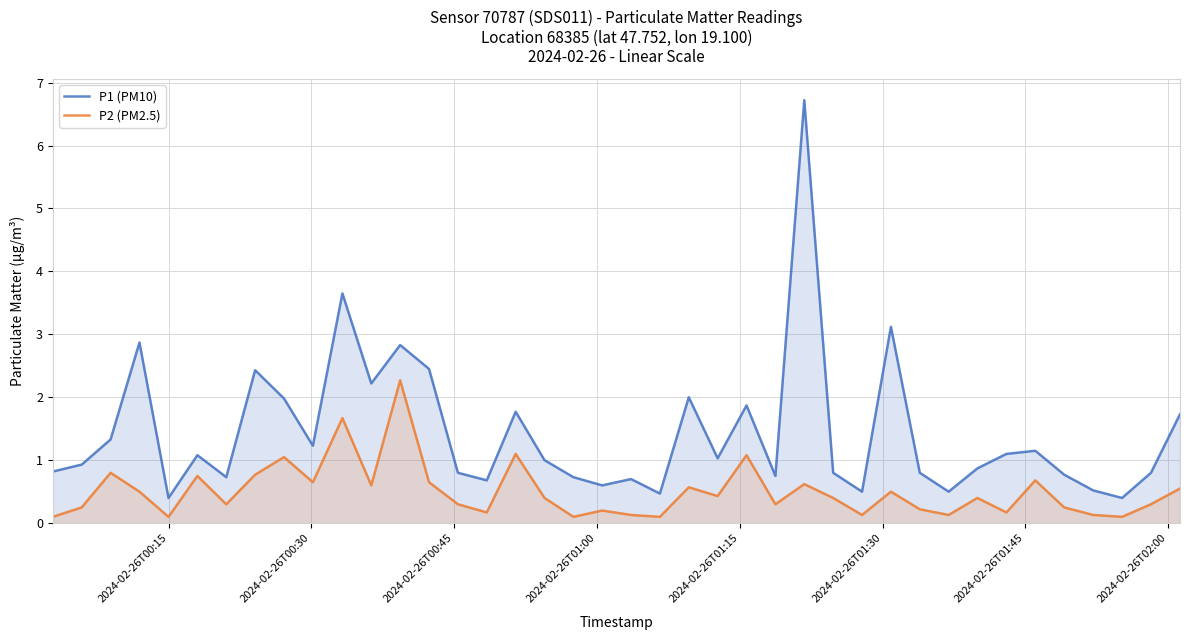

True or false: P1 (PM10) and P2 (PM2.5) cross at least once.

False